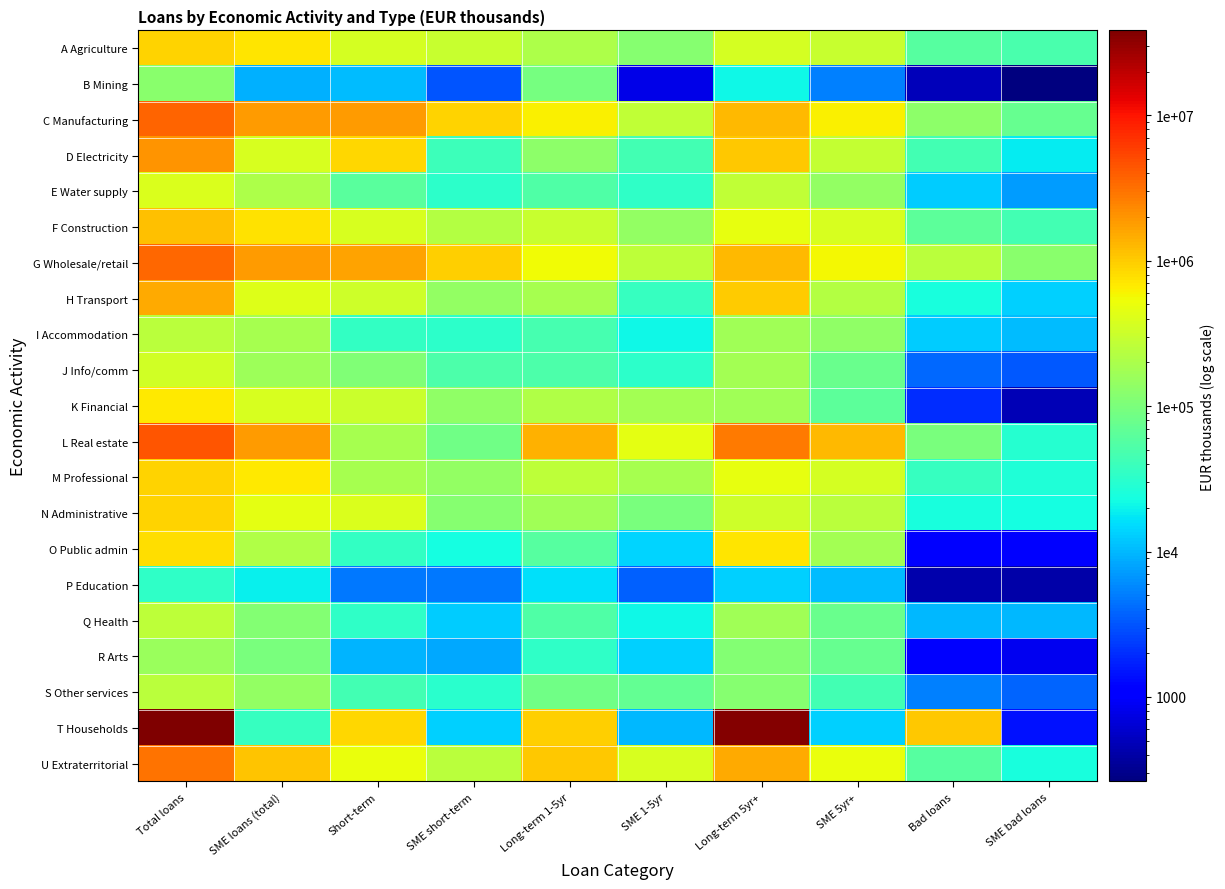

At which category is the sum across all series the highest?

Total loans